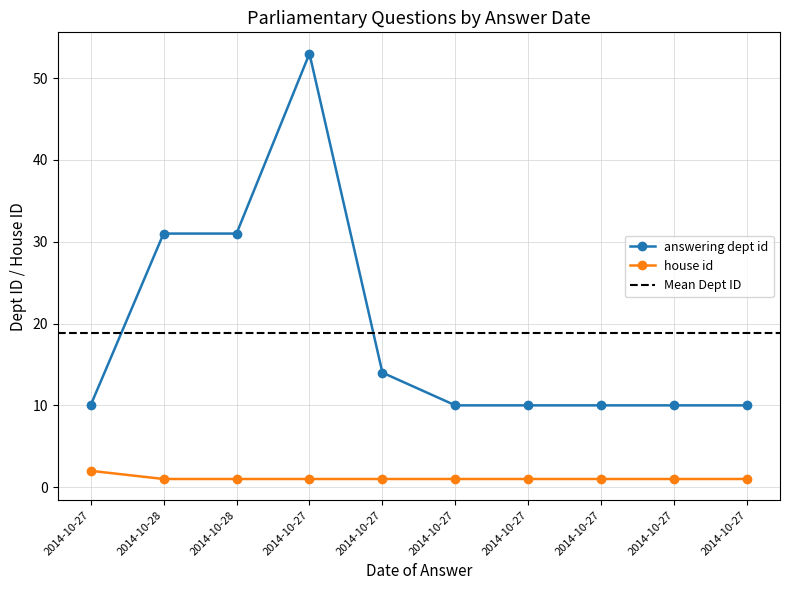

Reading left to right, transcribe all the data shown in this chart.

answering dept id: 10	31	31	53	14	10	10	10	10	10
house id: 2	1	1	1	1	1	1	1	1	1